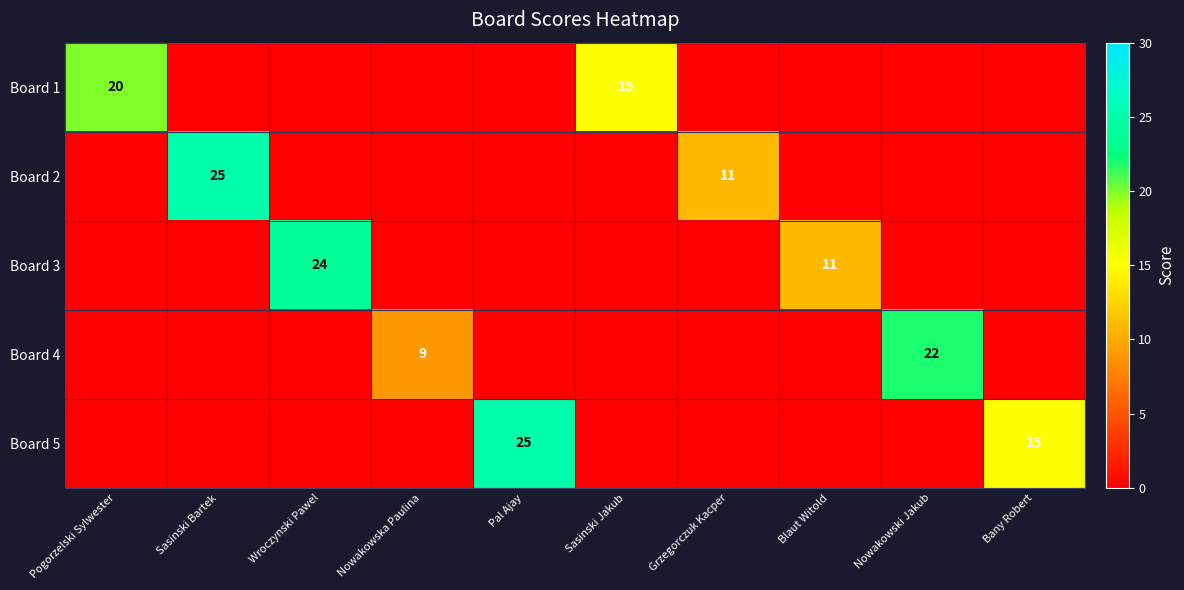

What is the maximum value for Board 4?

22